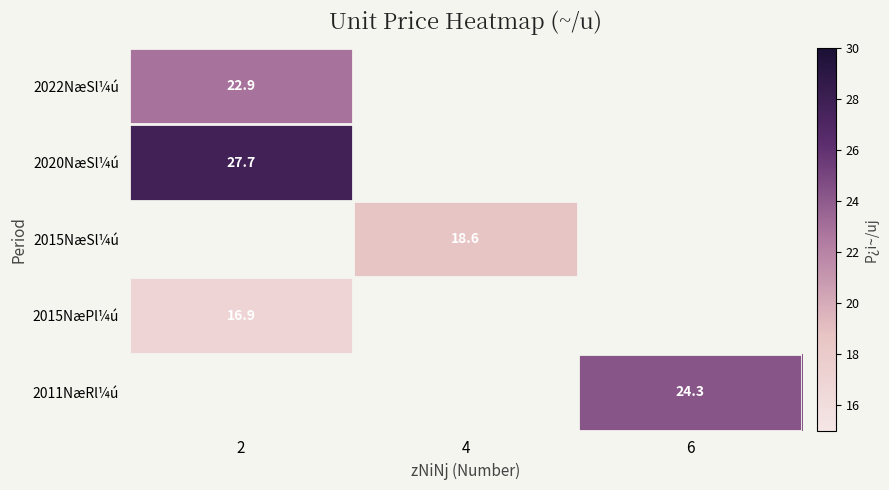

The 2015NæPl¼ú series shows 9.2 at 2. True or false?

False